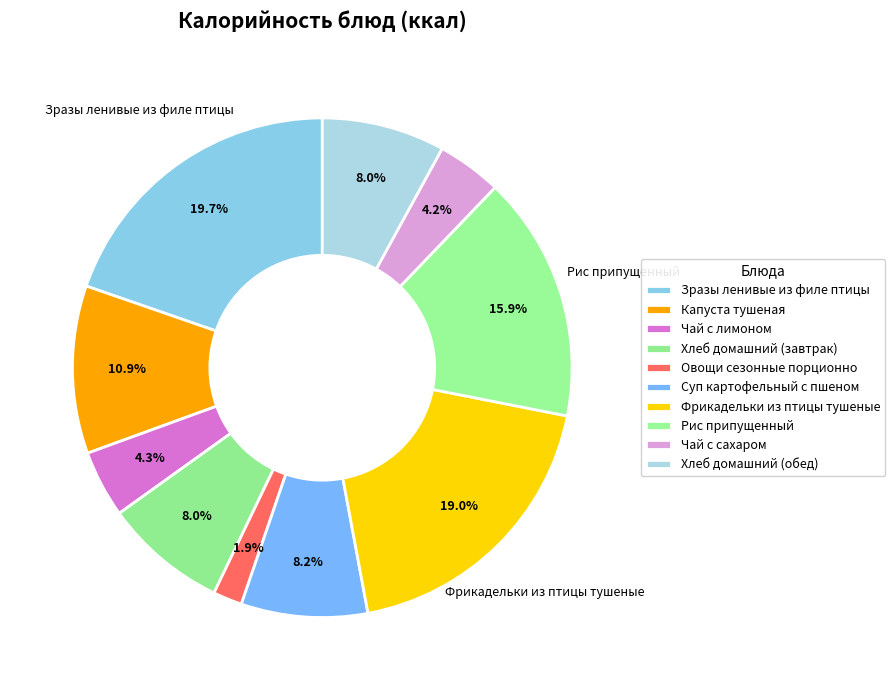

Count the number of slices in the pie.

10